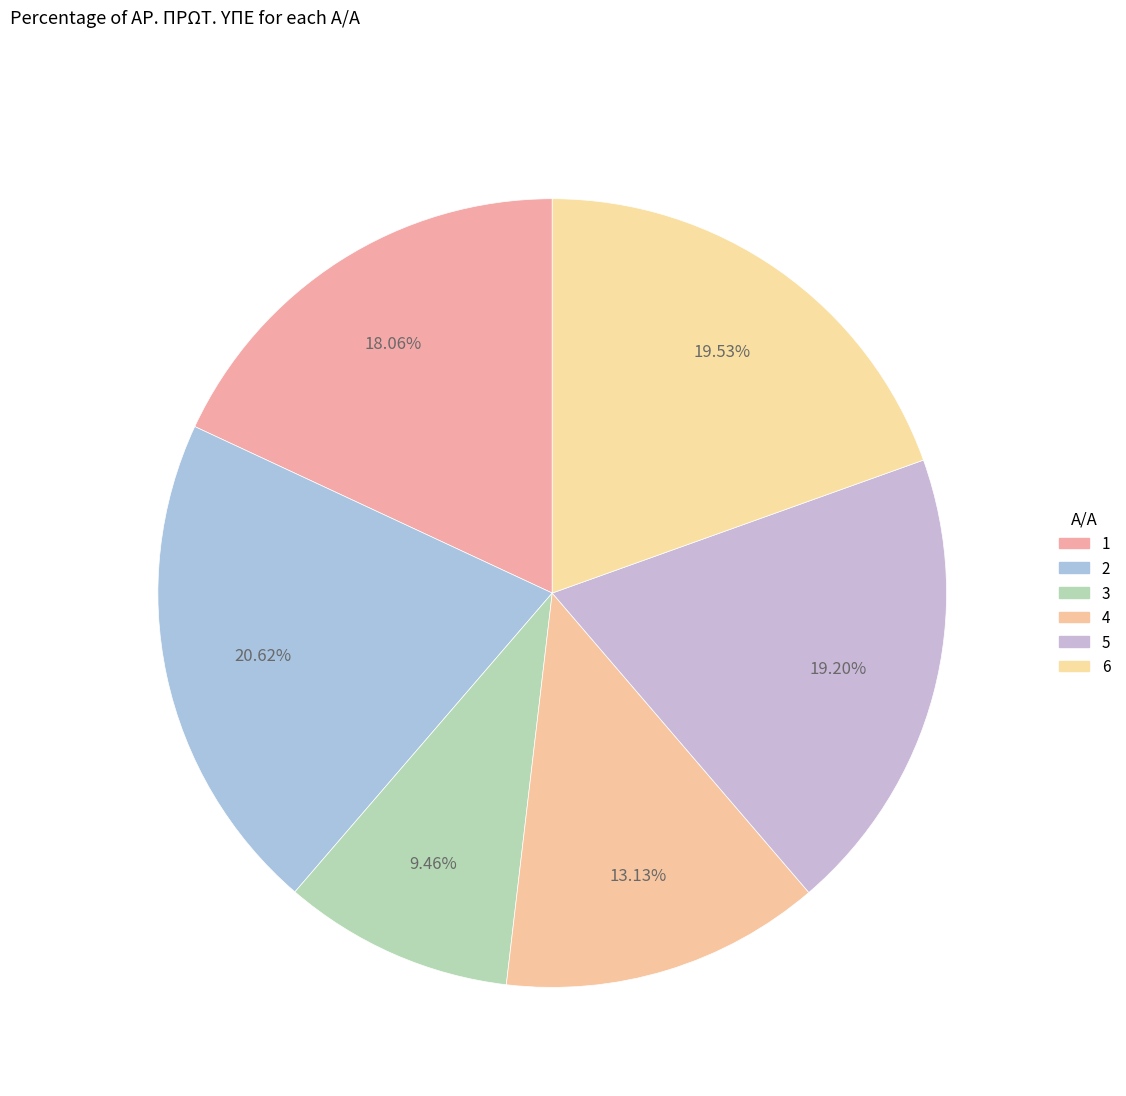

True or false: 2 accounts for 27% of the total.

False